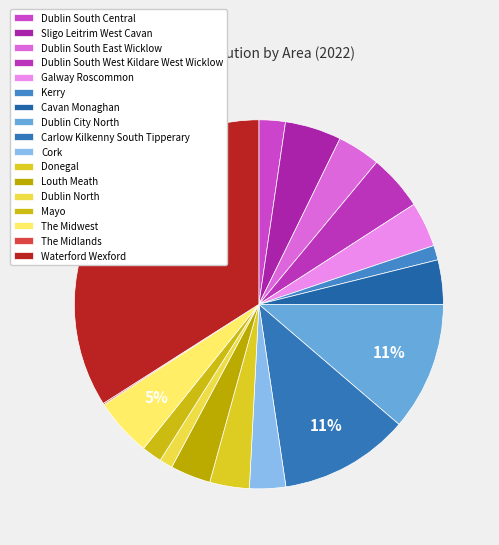

To the nearest percent, what is the difference between the Dublin North and The Midwest slice percentages?

4%